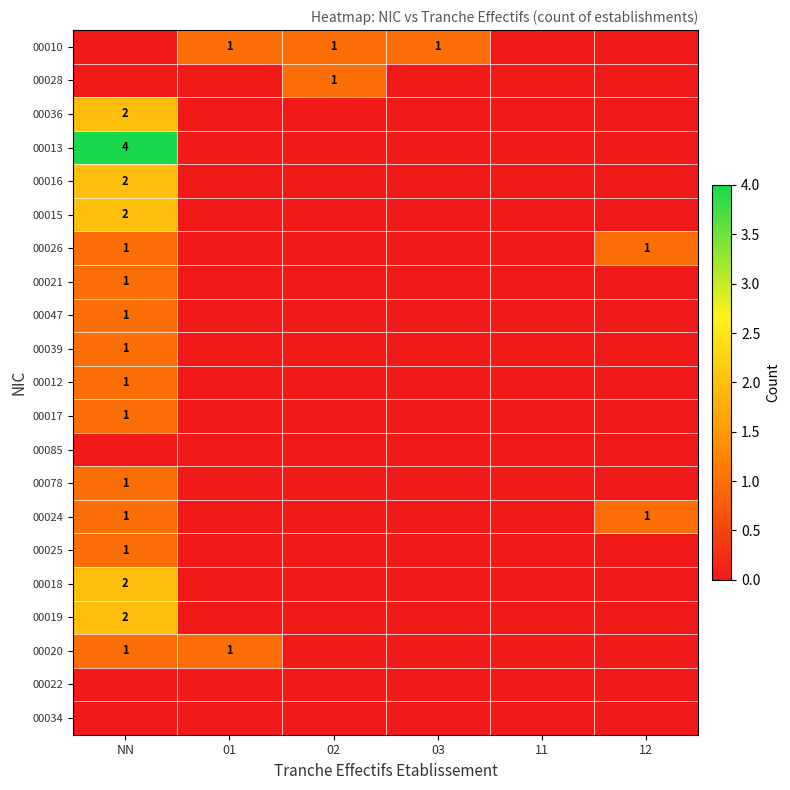

How many series are shown in this chart?

21